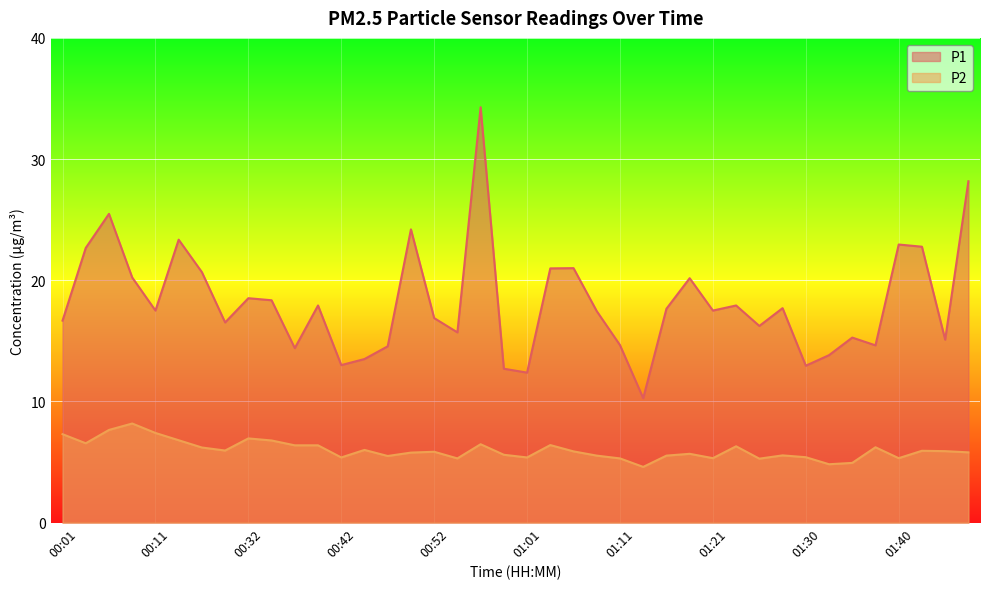

What is the total value across all series at 00:54?

21.0